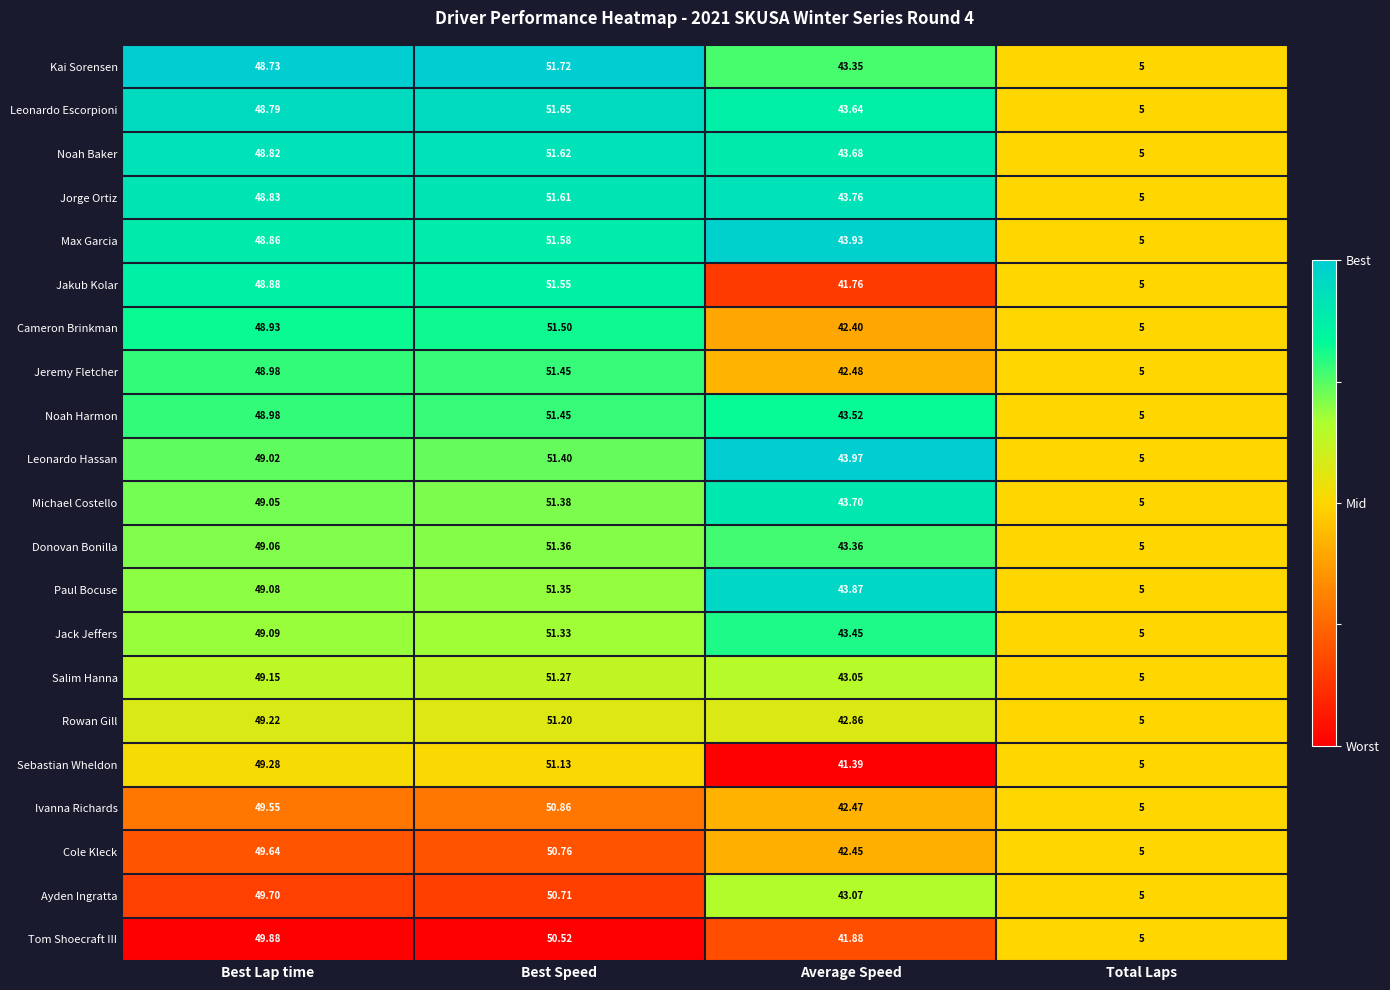

At which category is the sum across all series the highest?

Best Speed